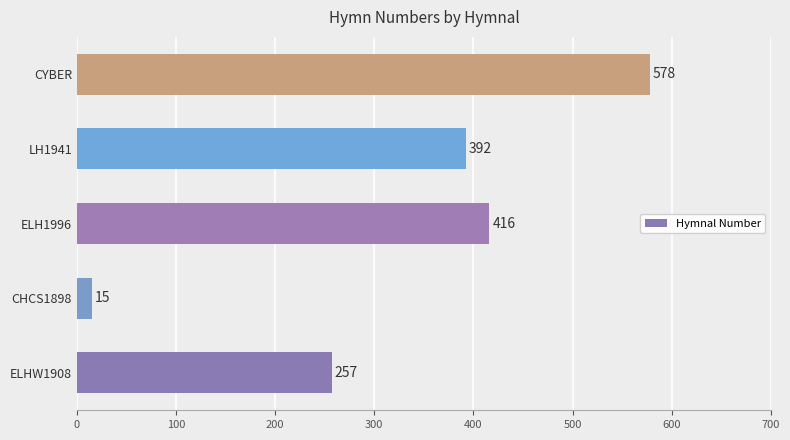

How many values are below 392?

2